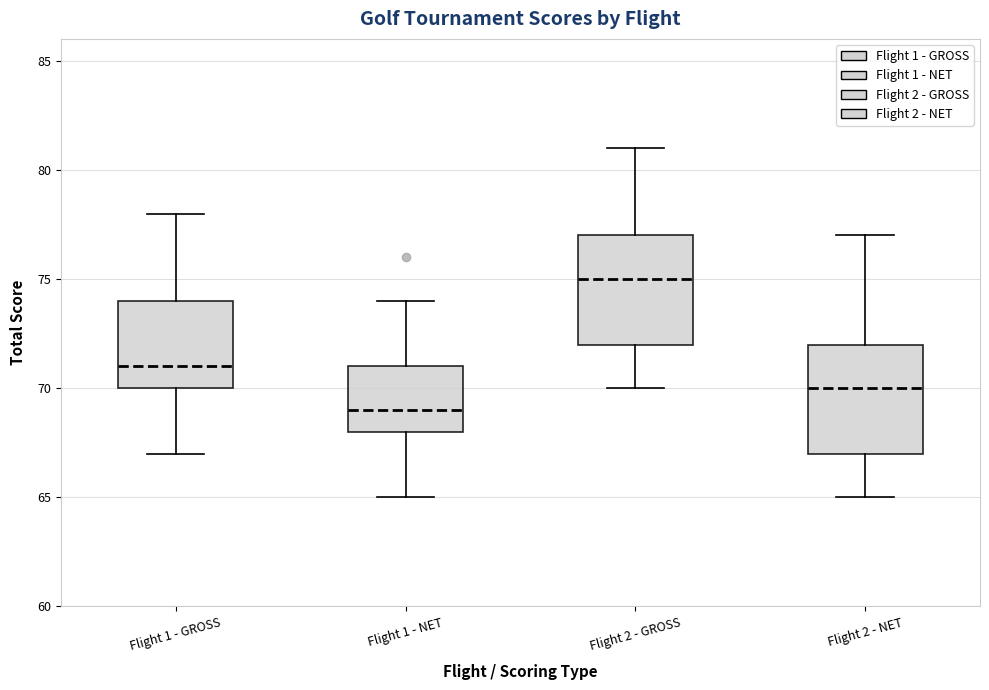

Where is the upper edge of the box for Flight 2 - NET on the y-axis? The values are not printed on the chart, so give them approximately, as read against the axis.

72